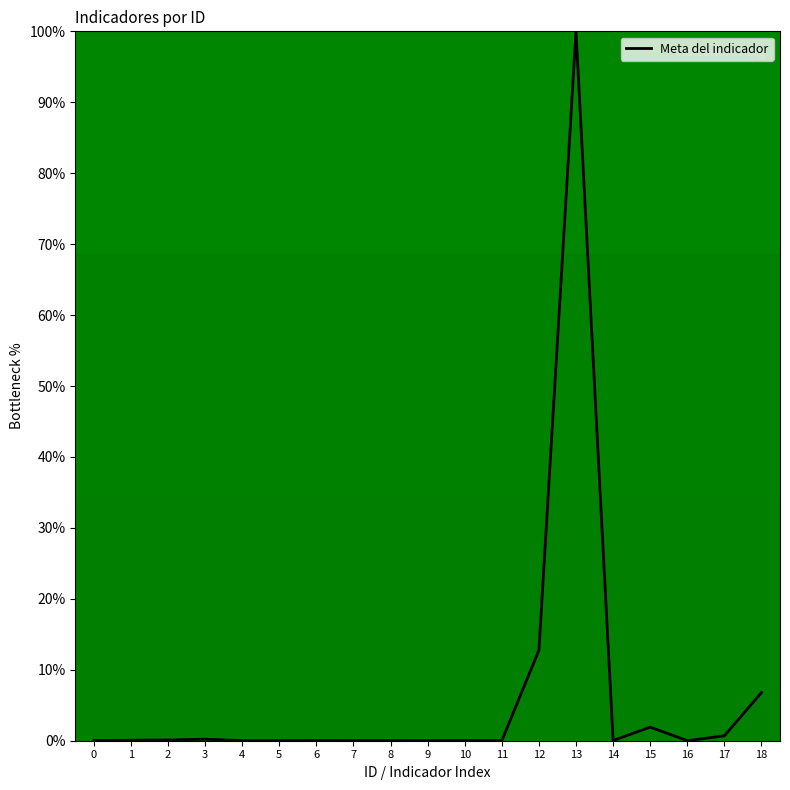

Between 16 and 18, which is larger?

18